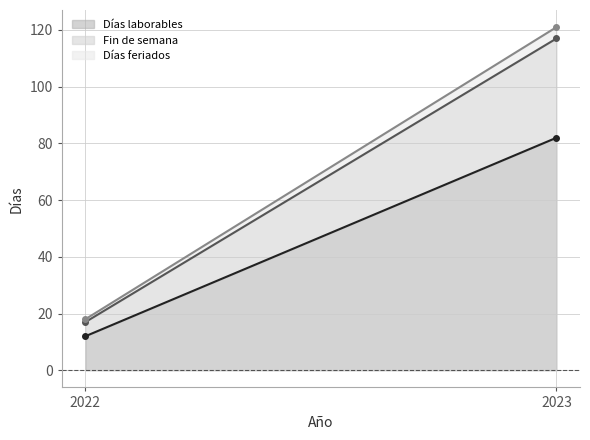

How many lines are shown in the chart?

3